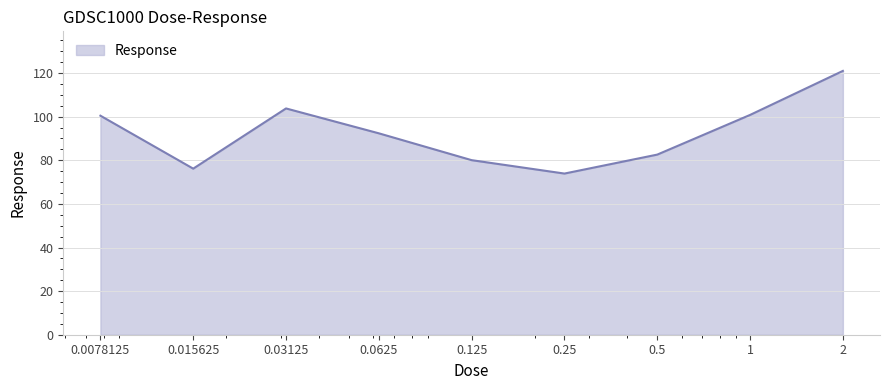

What is the maximum value shown in the chart?

121.0